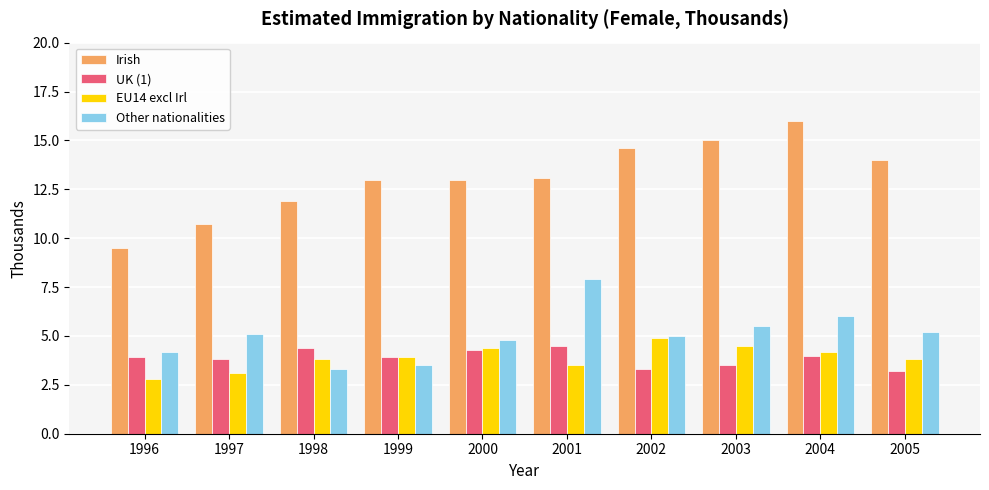

The UK (1) series shows 5.7 at 1999. True or false?

False